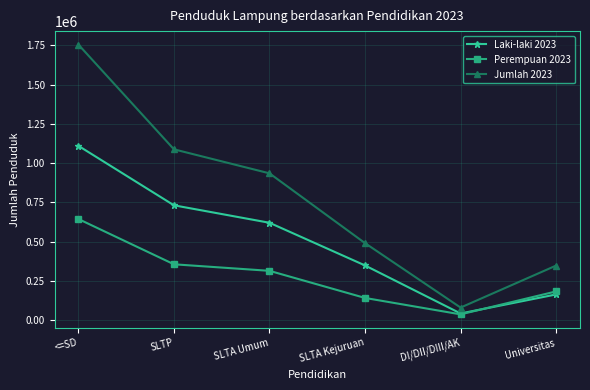

Which category has the lowest value in the Perempuan 2023 series?

DI/DII/DIII/AK